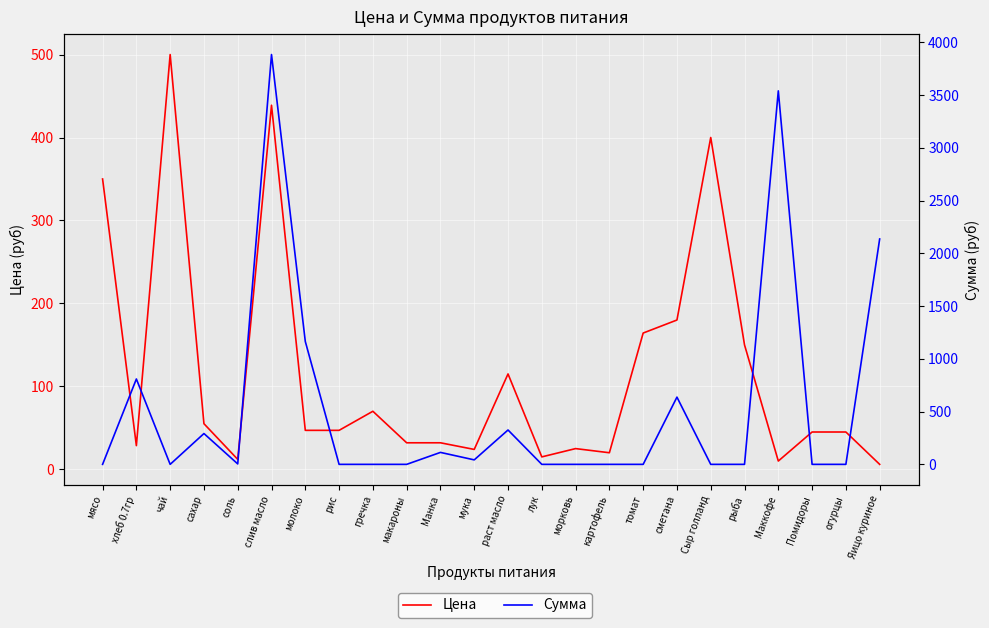

Reading left to right, list all the values displayed in this chart.

Цена: мясо=350.0	хлеб 0.7гр=28.6	чай=500.0	сахар=55.0	соль=12.0	слив масло=438.9	молоко=47.0	рис=47.0	гречка=70.0	макароны=32.0	Манка=32.0	мука=24.0	раст масло=115.0	лук=15.0	морковь=25.0	картофель=20.0	томат=164.3	сметана=180.0	Сыр голланд=400.0	рыба=150.0	Маккофе=10.0	Помидоры=45.0	огурцы=45.0	Яицо куриное=6.0
Сумма: мясо=0.0	хлеб 0.7гр=809.1	чай=0.0	сахар=292.1	соль=4.2	слив масло=3884.2	молоко=1164.7	рис=0.0	гречка=0.0	макароны=0.0	Манка=113.3	мука=42.5	раст масло=325.7	лук=0.0	морковь=0.0	картофель=0.0	томат=0.0	сметана=637.2	Сыр голланд=0.0	рыба=0.0	Маккофе=3540.0	Помидоры=0.0	огурцы=0.0	Яицо куриное=2136.0